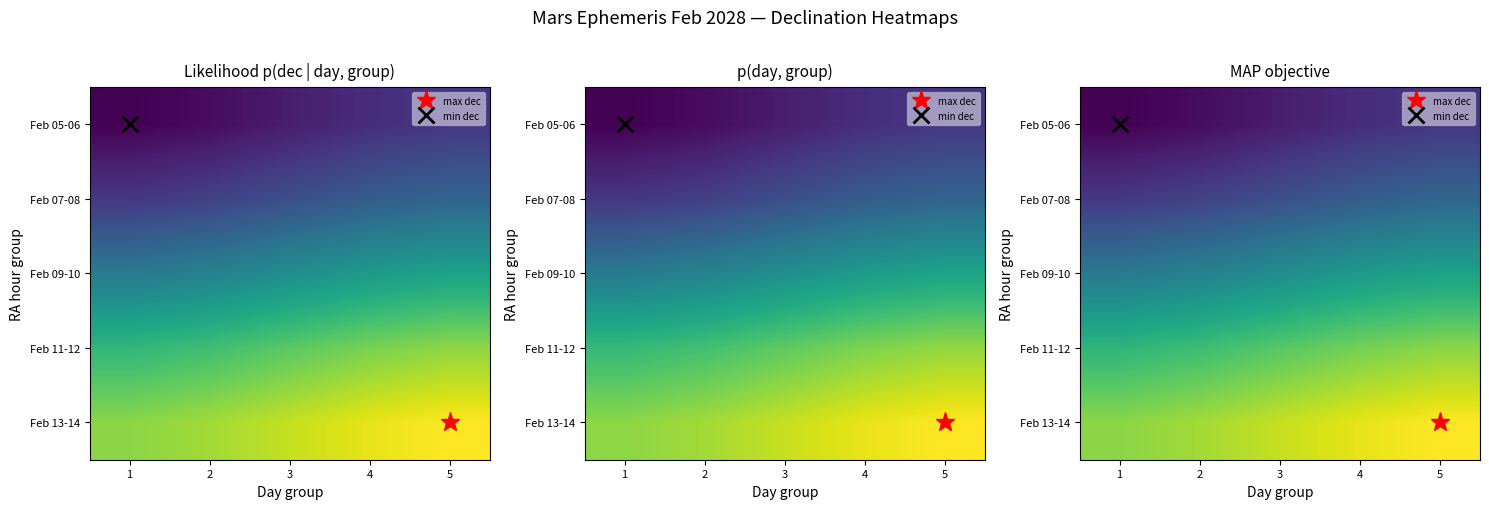

The value of Feb 05-06 at 1 is -12.5. True or false?

True